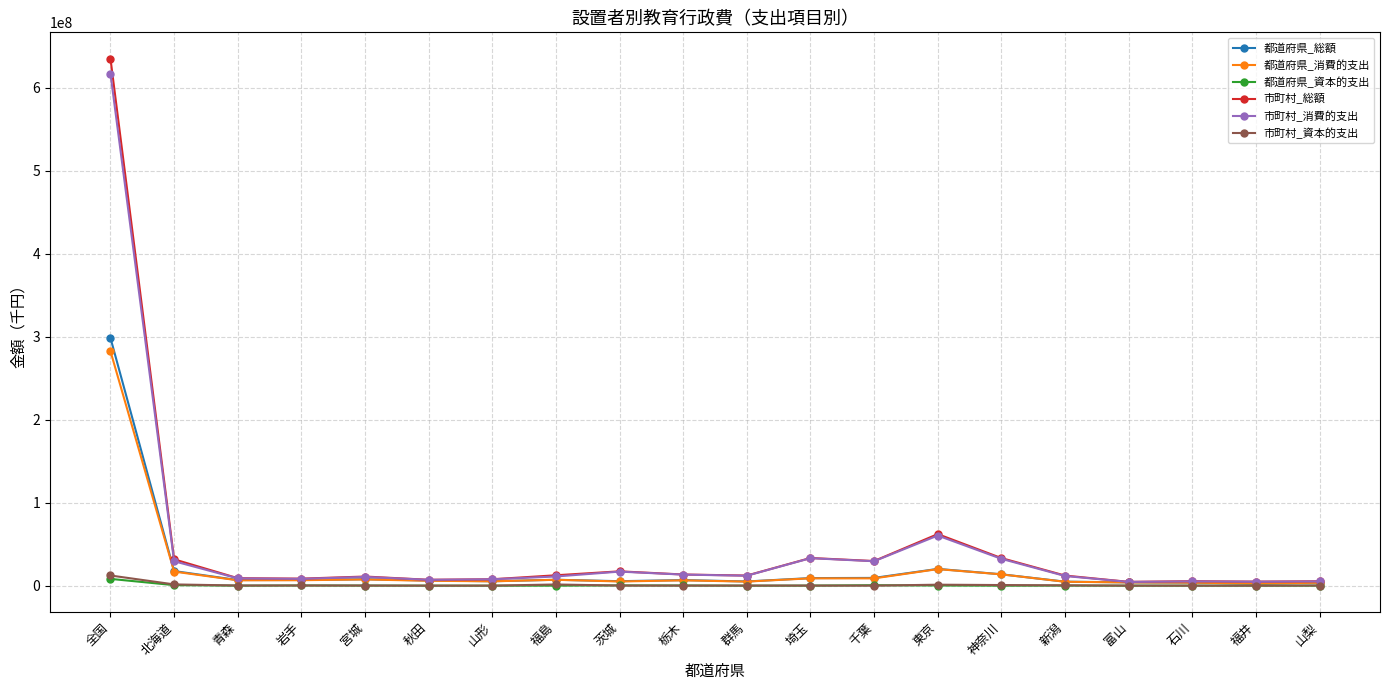

At which category is the sum across all series the highest?

全国